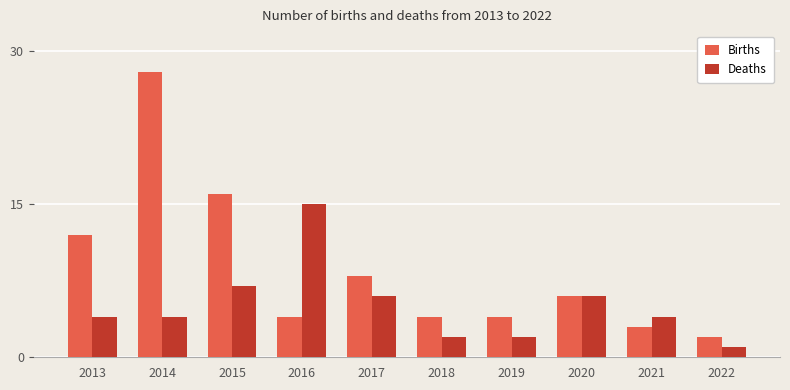

Rank the series by their average value, from highest to lowest.

Births, Deaths